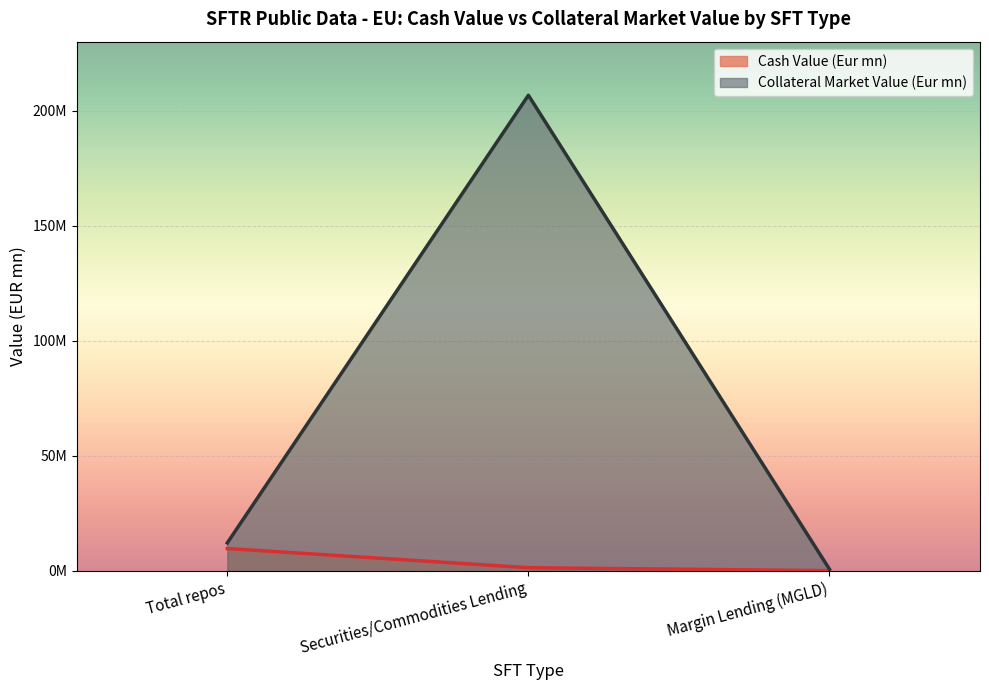

Is the value of Cash Value (Eur mn) at Total repos greater than the value of Collateral Market Value (Eur mn) at Securities/Commodities Lending?

No